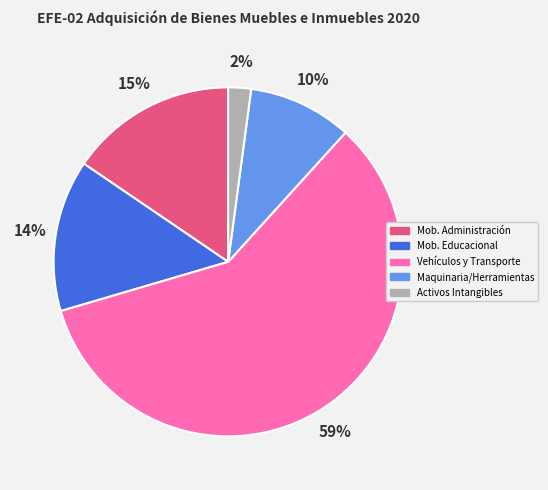

How many slices are in this pie chart?

5